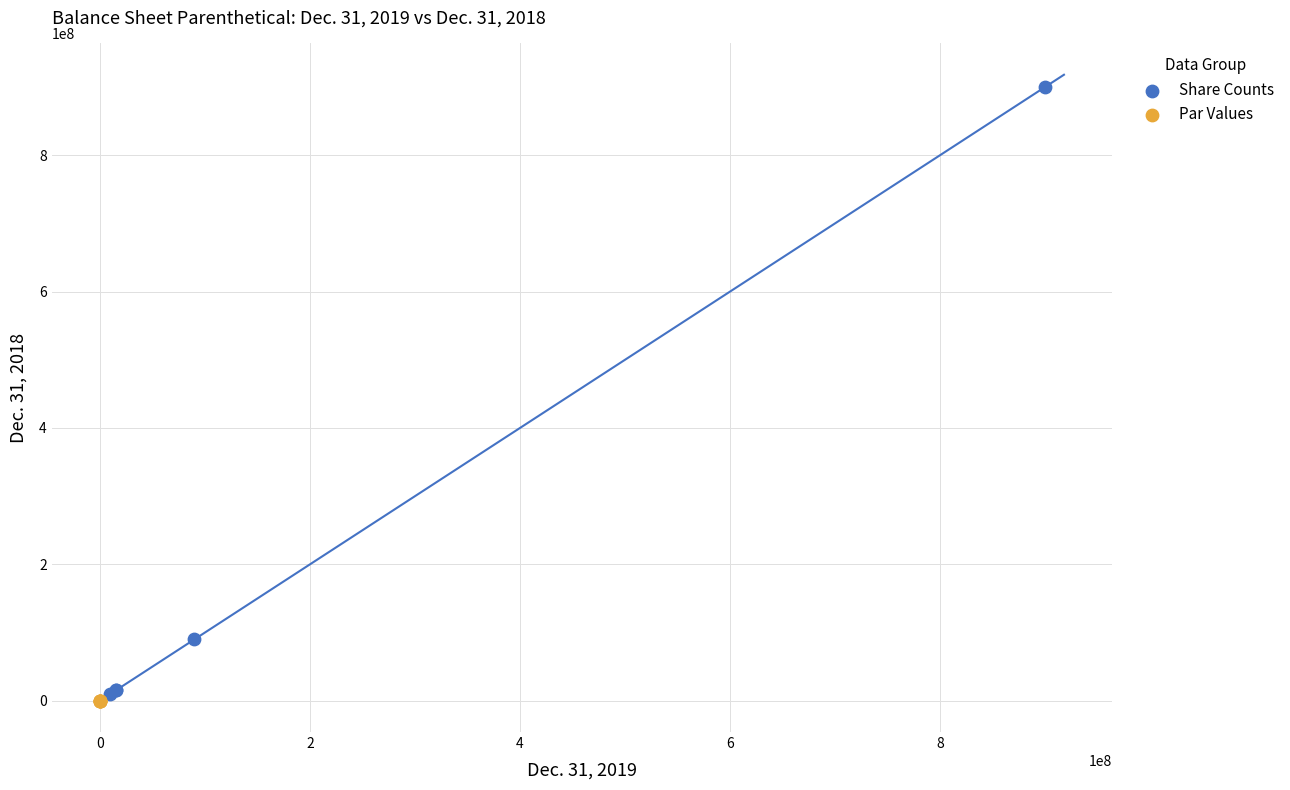

Which series has the largest Y range (max minus min)?

Share Counts